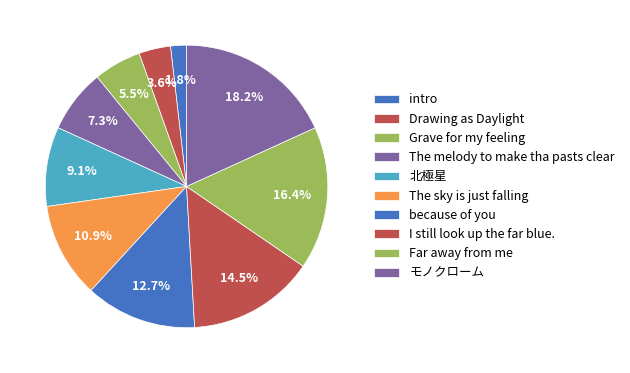

What percentage is the Far away from me slice, to the nearest percent?

16%